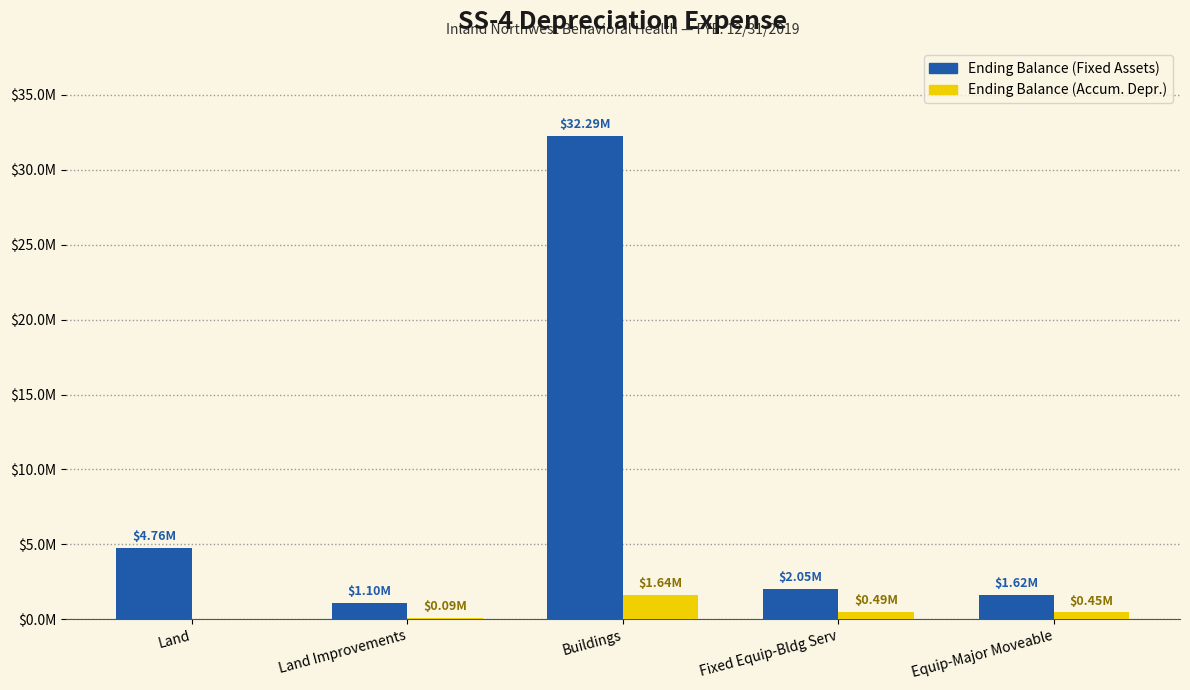

Is the value of Ending Balance (Fixed Assets) at Fixed Equip-Bldg Serv greater than the value of Ending Balance (Accum. Depr.) at Land?

Yes